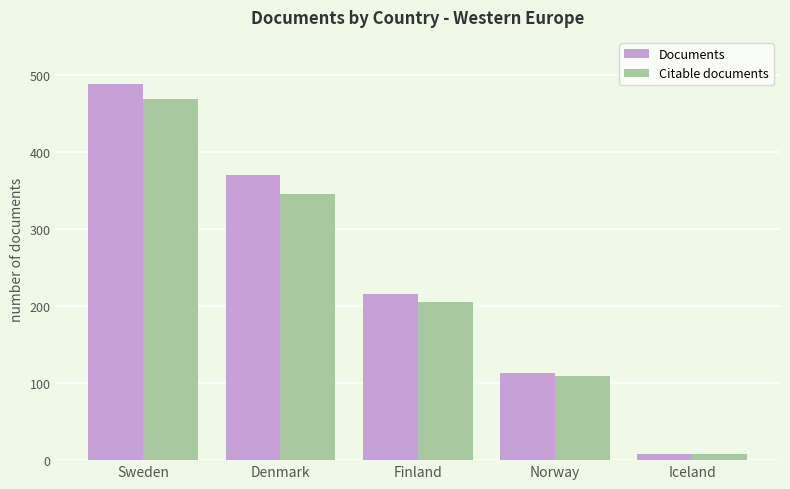

Is it true that Citable documents equals 109 at Norway?

True